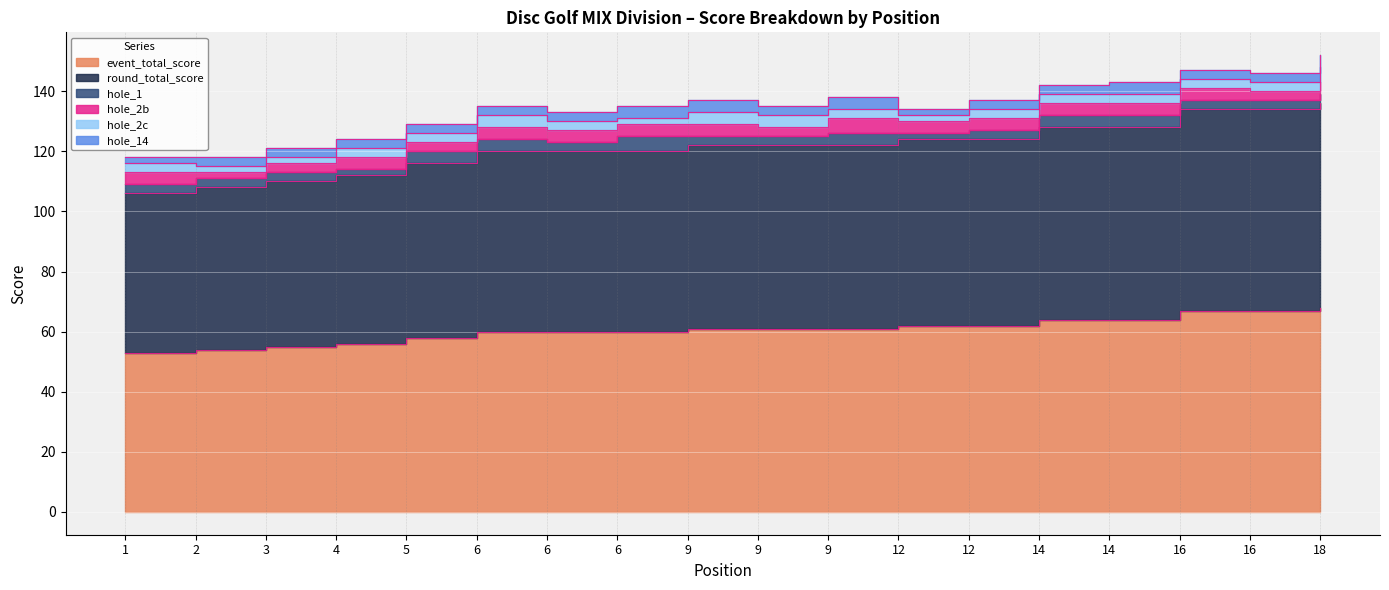

The hole_14 series shows 3 at 16. True or false?

True